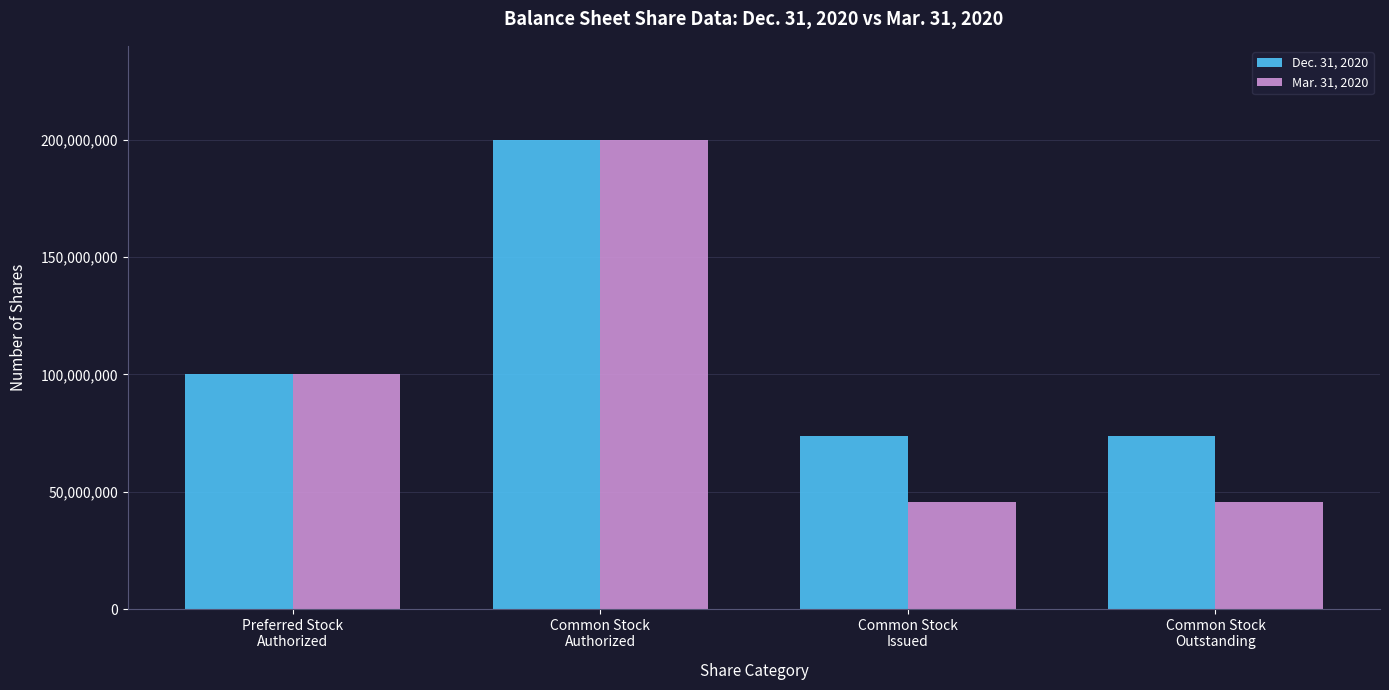

What is the average value of the Dec. 31, 2020 series?

111818558